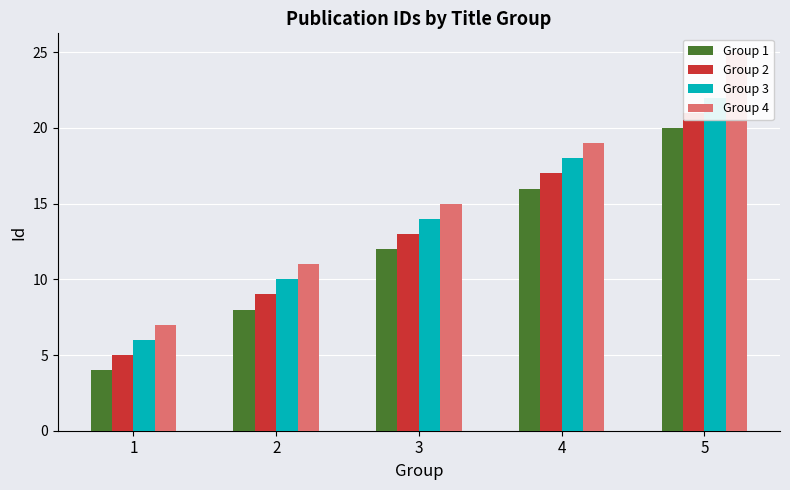

Reading left to right, extract all data points from this chart.

Group 1: 1=4	2=8	3=12	4=16	5=20
Group 2: 1=5	2=9	3=13	4=17	5=21
Group 3: 1=6	2=10	3=14	4=18	5=22
Group 4: 1=7	2=11	3=15	4=19	5=25